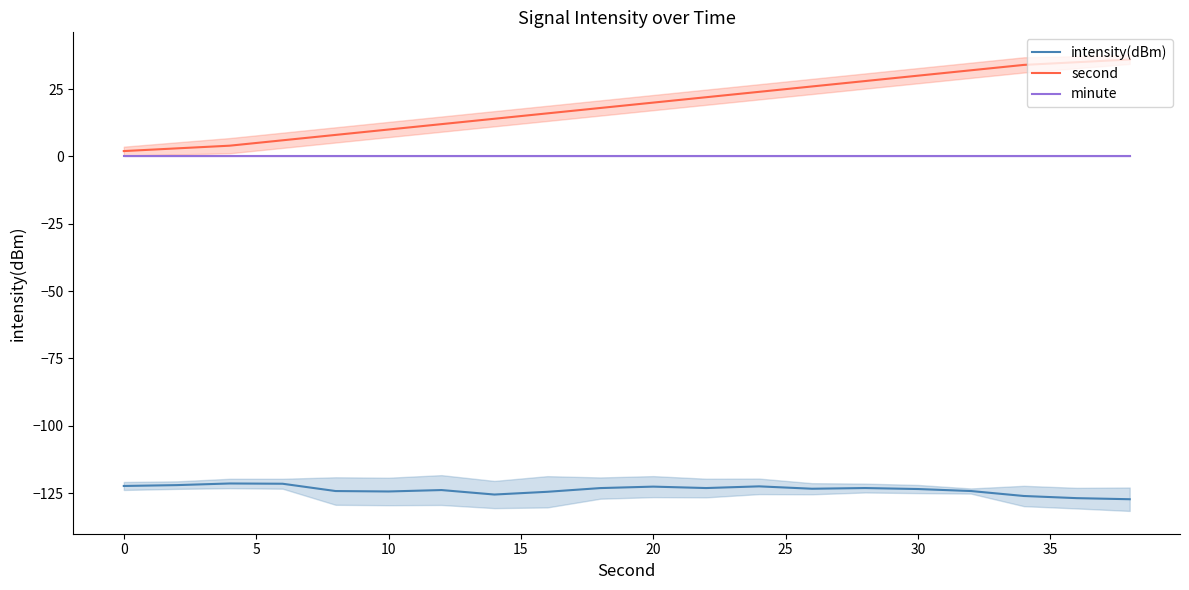

True or false: intensity(dBm) and minute intersect in this chart.

False